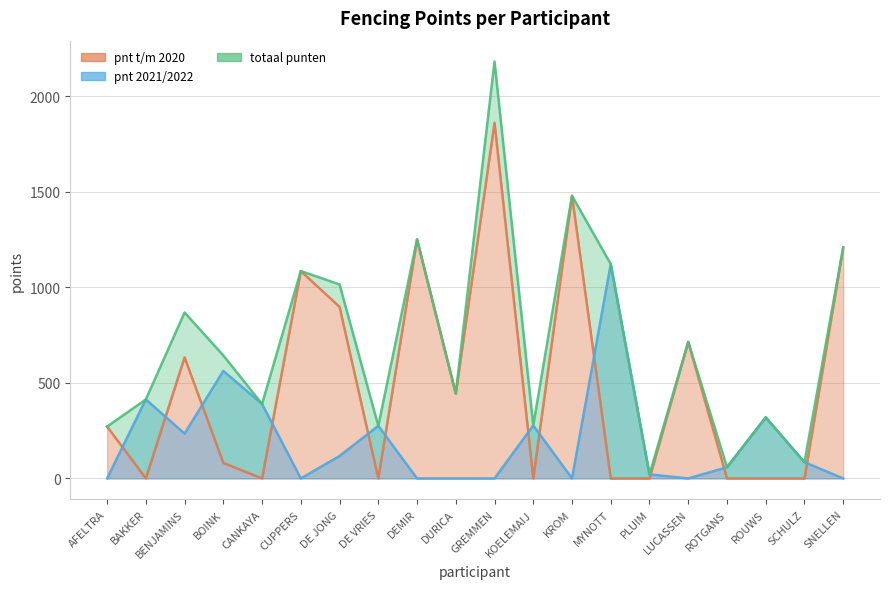

True or false: there are more than 1 points higher than both neighbors.

True